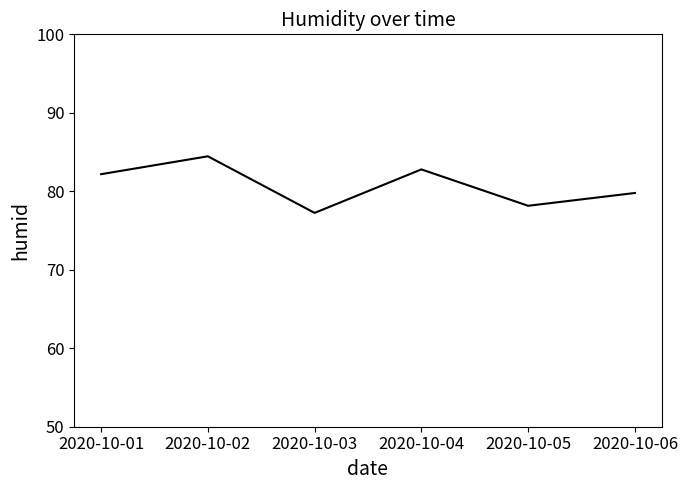

How many lines are shown in the chart?

1